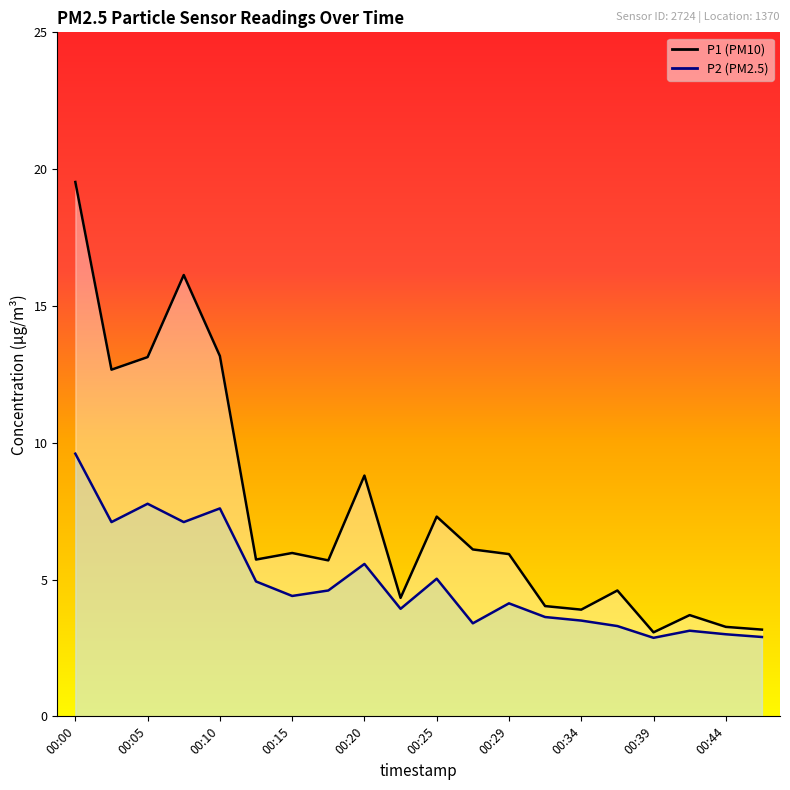

True or false: P1 and P2 cross at least once.

False